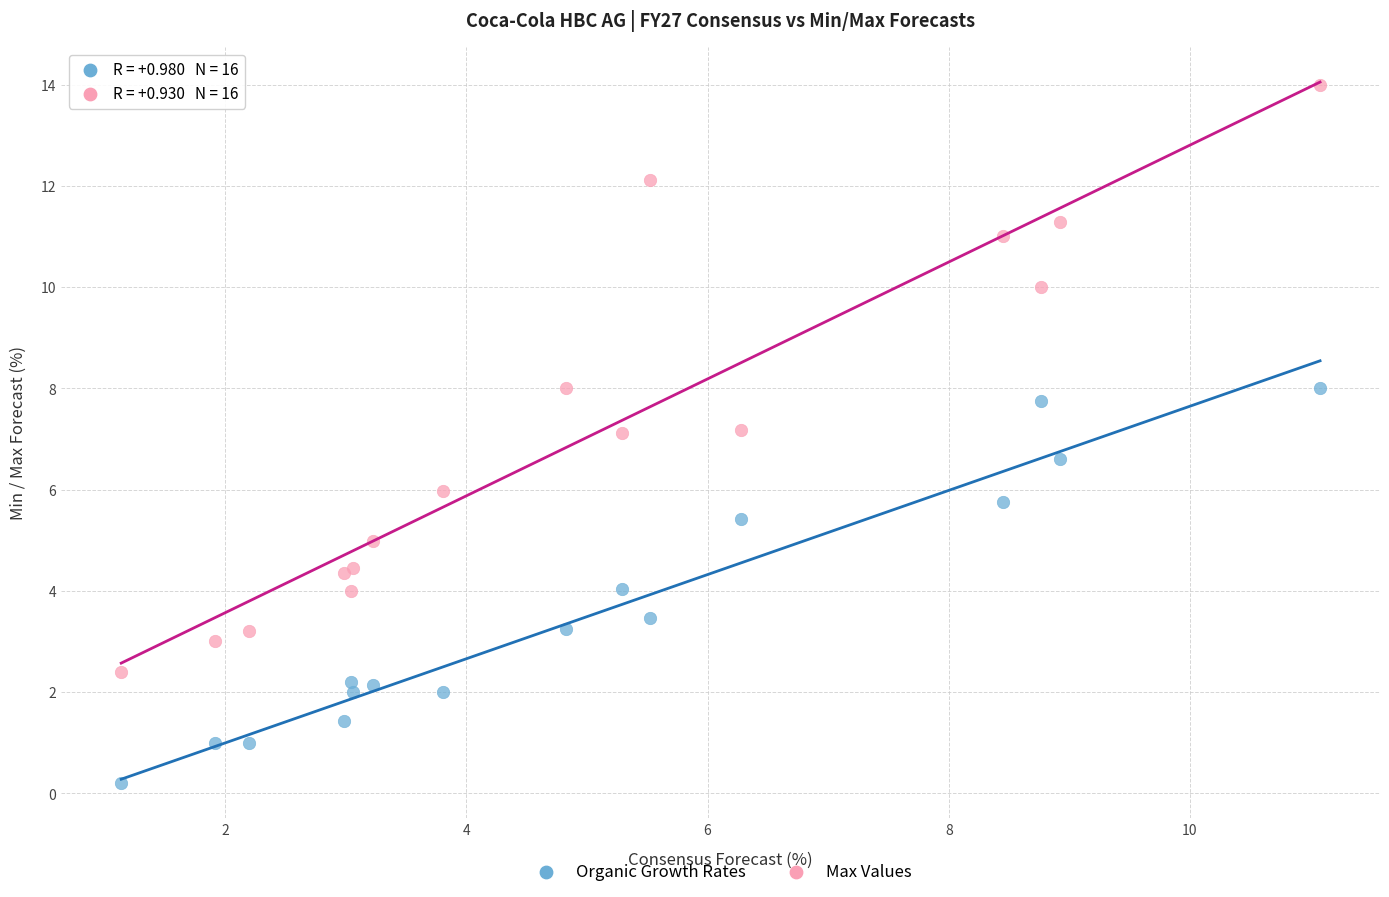

What is the X range (max minus min) for the scatter plot?

9.9